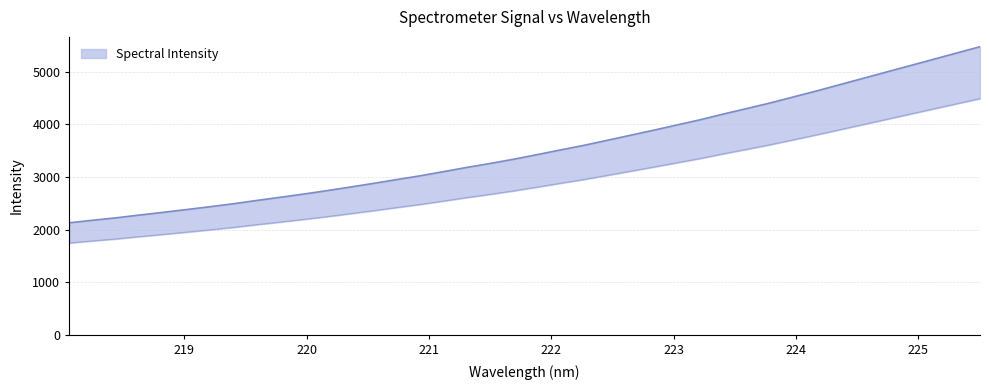

How many distinct data groups are displayed?

1